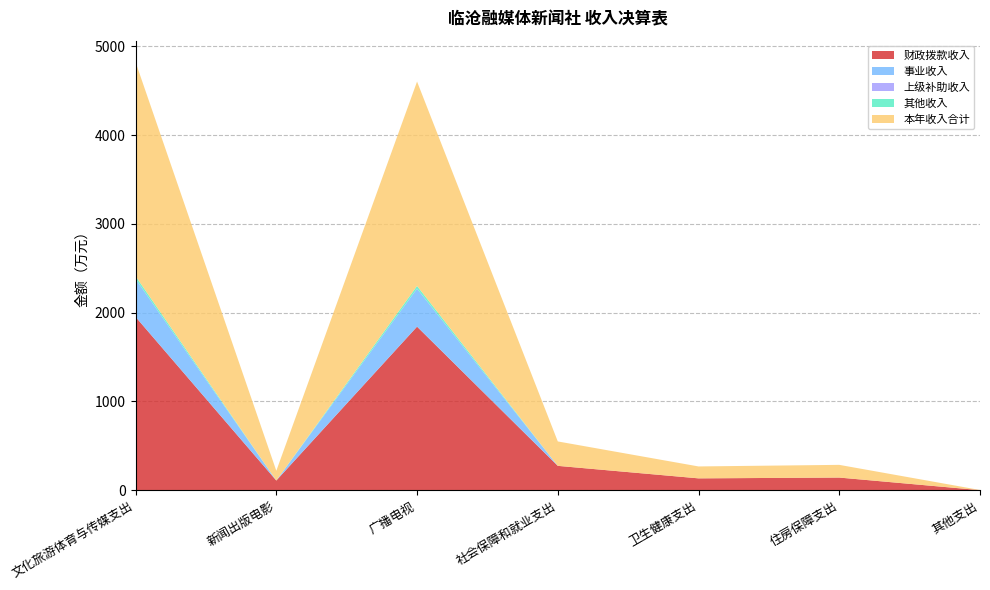

Reading left to right, extract all data points from this chart.

财政拨款收入: 1952.8	109.8	1843.0	275.0	134.2	143.1	1.5
事业收入: 427.9	0.0	427.9	0.0	0.0	0.0	0.0
上级补助收入: 0.0	0.0	0.0	0.0	0.0	0.0	0.0
其他收入: 30.8	0.0	30.8	0.0	0.0	0.0	0.0
本年收入合计: 2411.5	109.8	2301.7	275.0	134.2	143.1	1.5